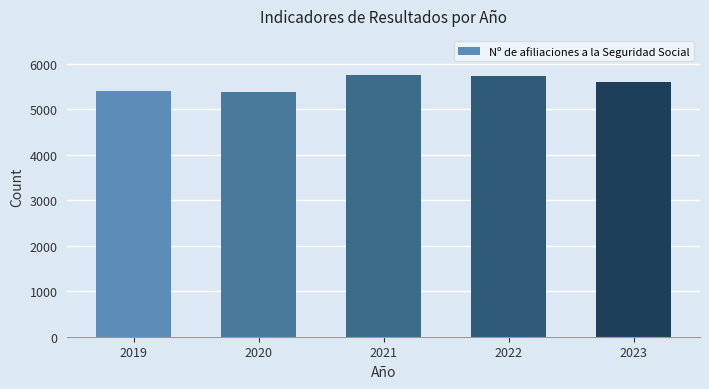

What is the greatest value displayed?

5756